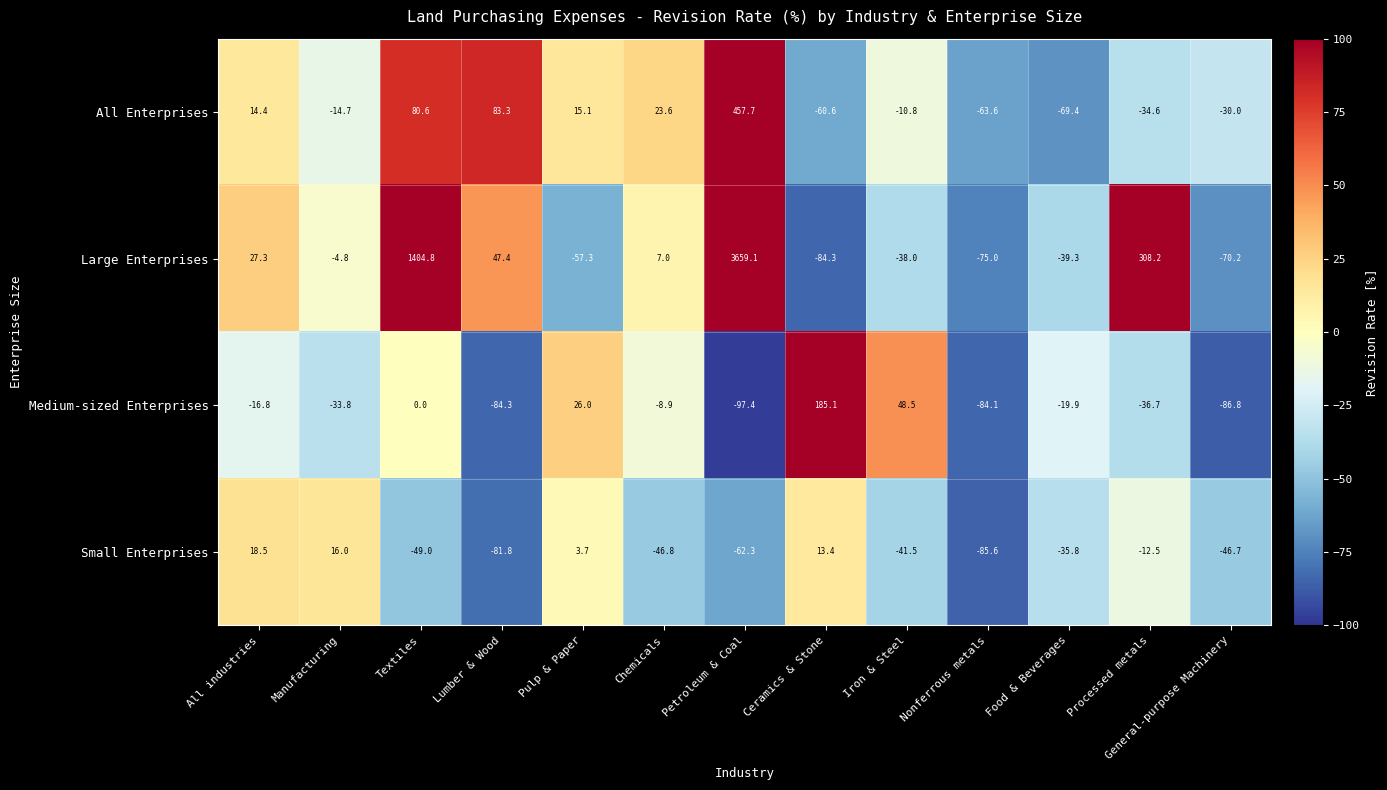

Which series changed the most between Manufacturing and General-purpose Machinery?

Large Enterprises